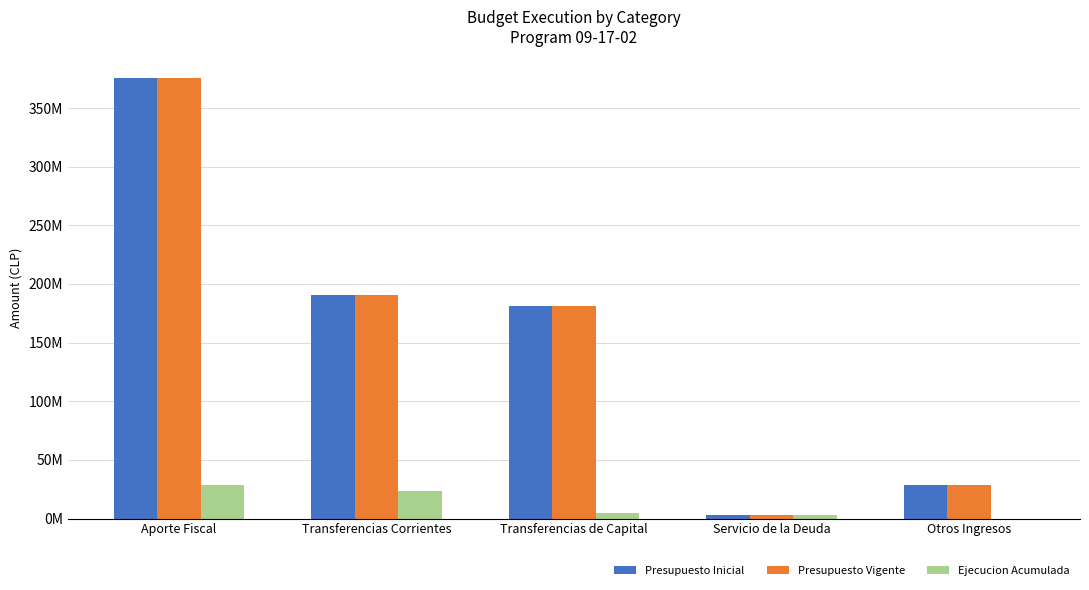

Does the chart contain stacked bars?

No